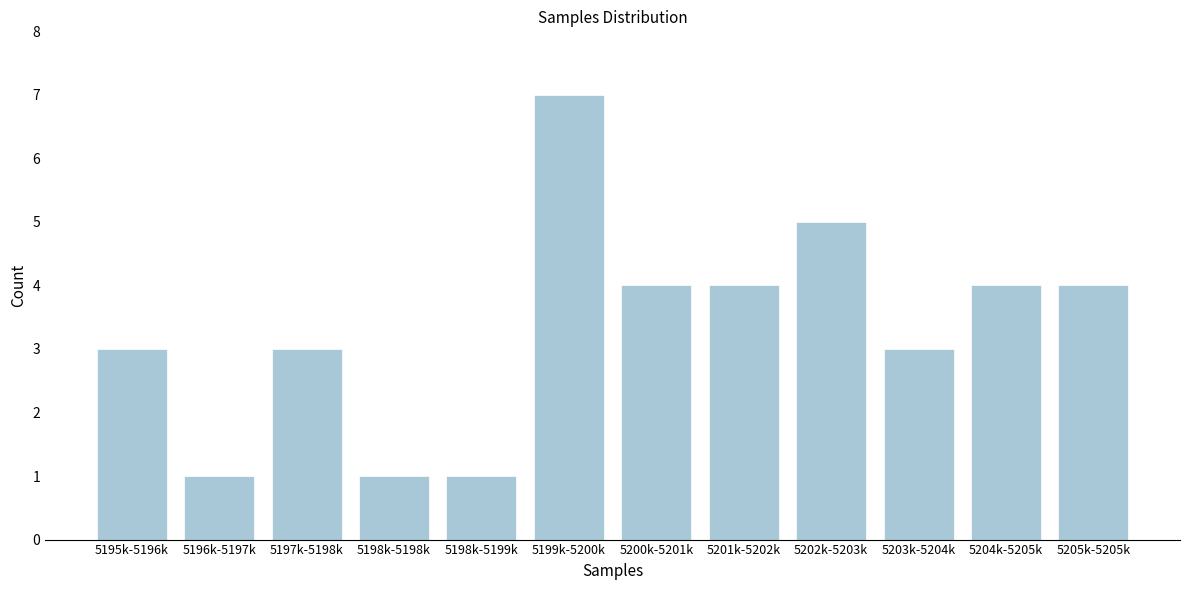

Reading left to right, extract all data points from this chart.

5195k-5196k=3	5196k-5197k=1	5197k-5198k=3	5198k-5198k=1	5198k-5199k=1	5199k-5200k=7	5200k-5201k=4	5201k-5202k=4	5202k-5203k=5	5203k-5204k=3	5204k-5205k=4	5205k-5205k=4